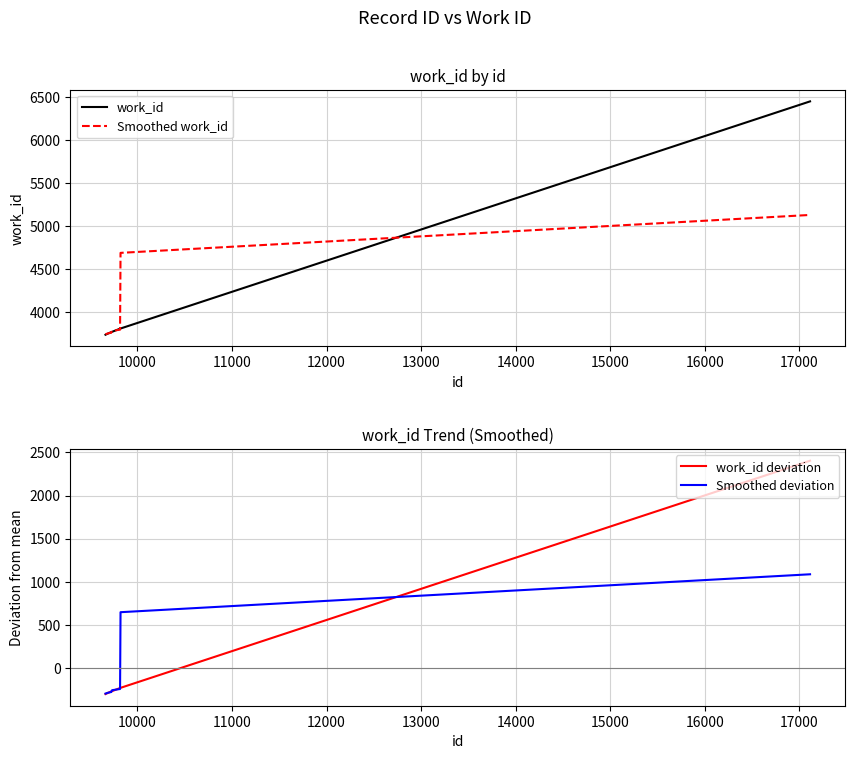

True or false: work_id has more than 0 points higher than both neighbors.

False